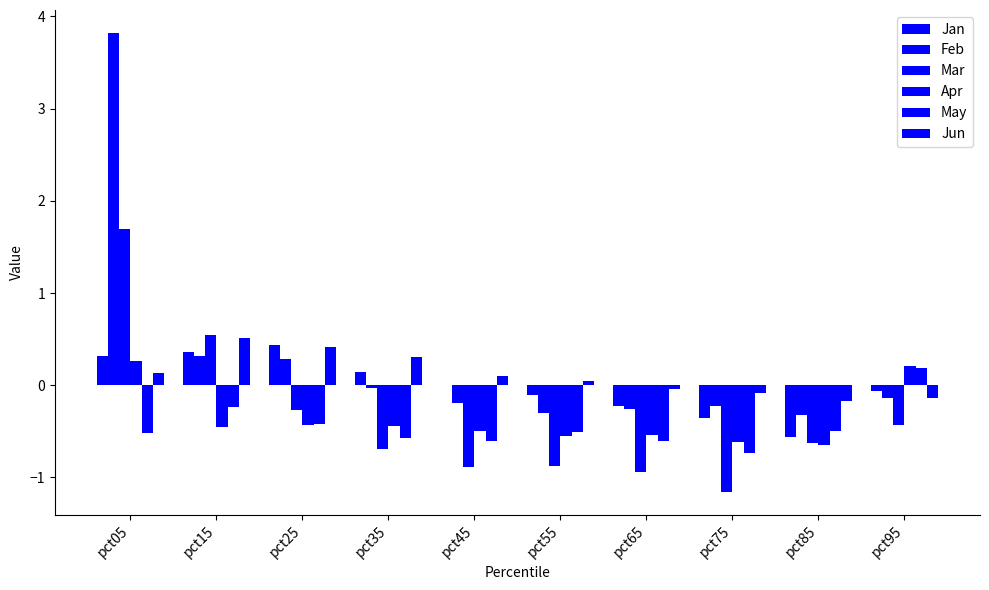

List the labels in order of Jan value, smallest first.

pct85, pct75, pct65, pct55, pct95, pct45, pct35, pct05, pct15, pct25